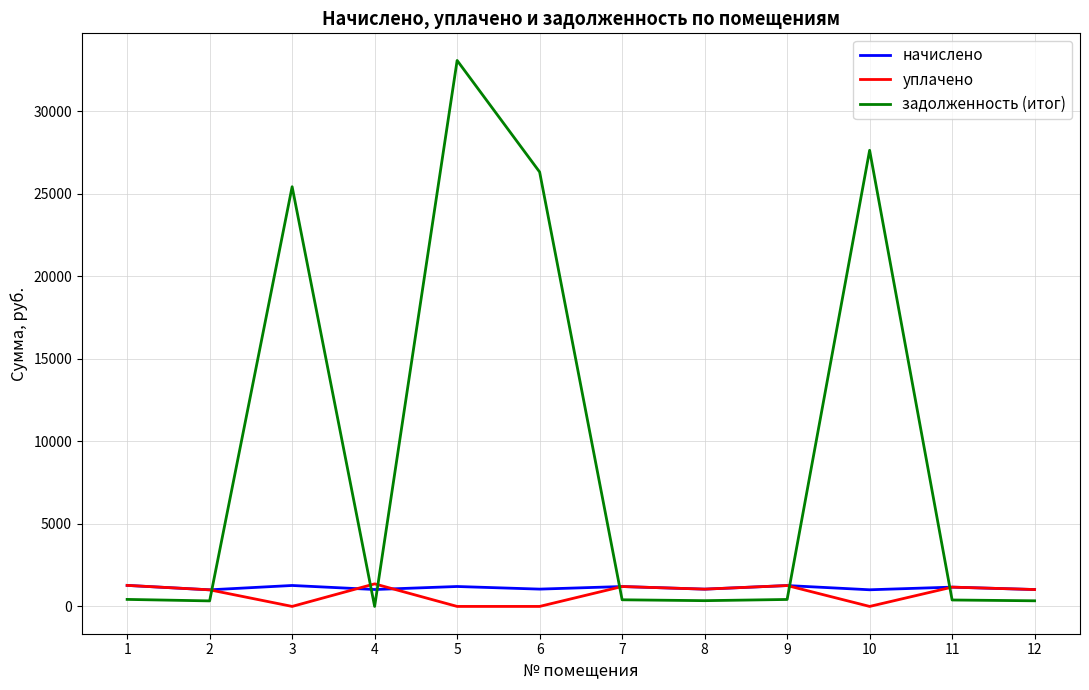

What is the difference between the second highest and minimum values in the задолженность (итог) series?

27636.9